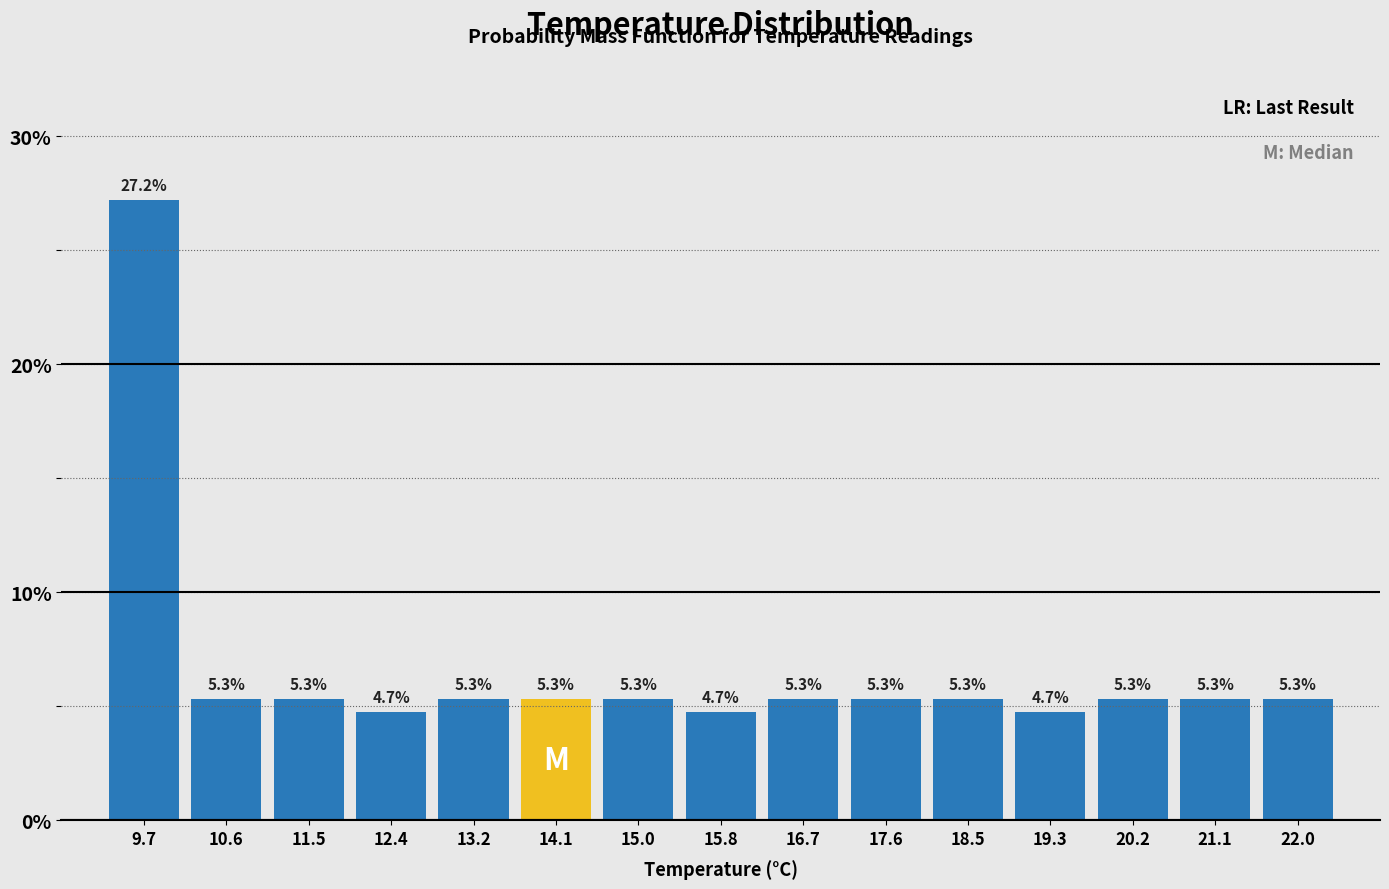

Reading left to right, list every bar in this chart as the range it spans on the x-axis followed by its height. The bar edges are not printed on the chart, so give them approximately, as read against the axis.

9.3 to 10.2: 27.2
10.2 to 11.0: 5.3
11.0 to 11.9: 5.3
11.9 to 12.8: 4.7
12.8 to 13.7: 5.3
13.7 to 14.5: 5.3
14.5 to 15.4: 5.3
15.4 to 16.3: 4.7
16.3 to 17.2: 5.3
17.2 to 18.0: 5.3
18.0 to 18.9: 5.3
18.9 to 19.8: 4.7
19.8 to 20.7: 5.3
20.7 to 21.5: 5.3
21.5 to 22.4: 5.3